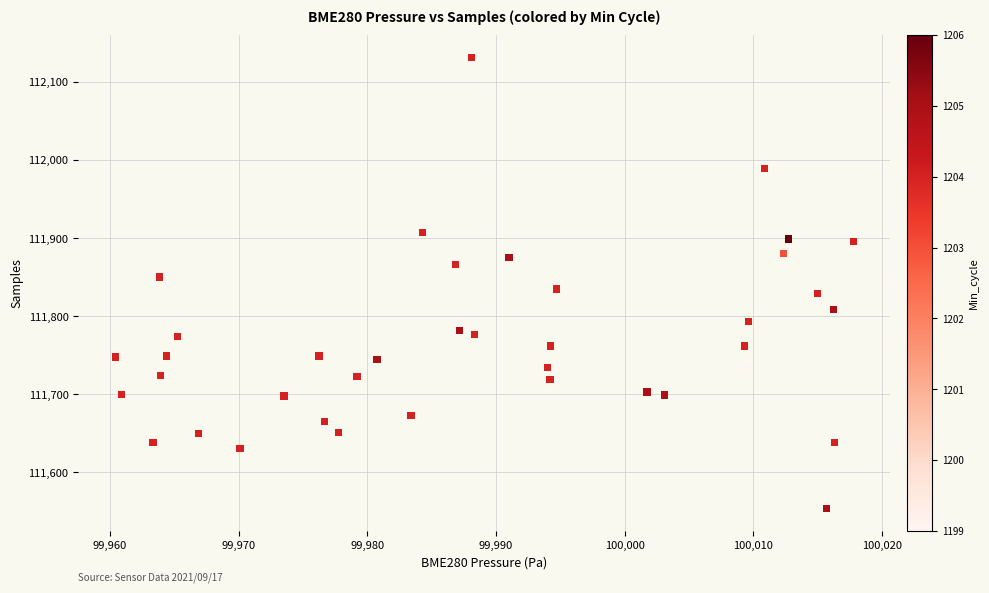

What is the range of Y values (max minus min)?

577